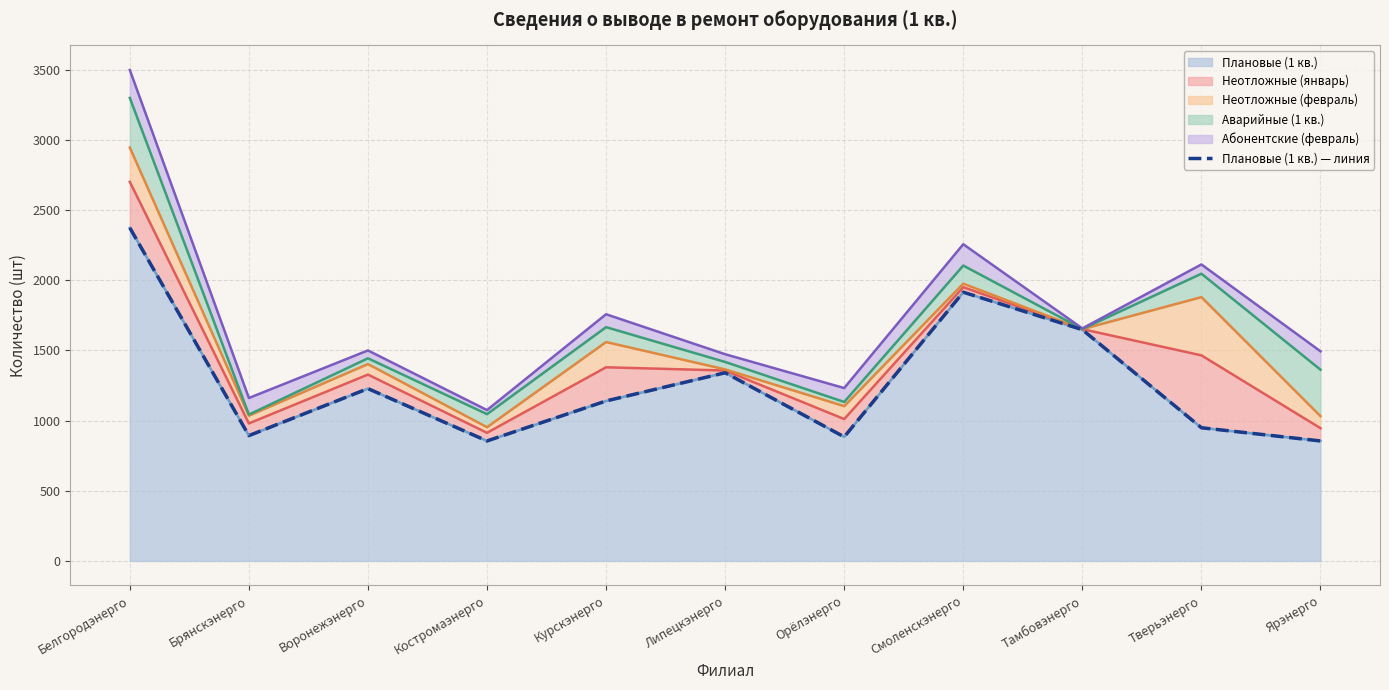

Between Воронежэнерго and Тамбовэнерго, which is larger?

Тамбовэнерго